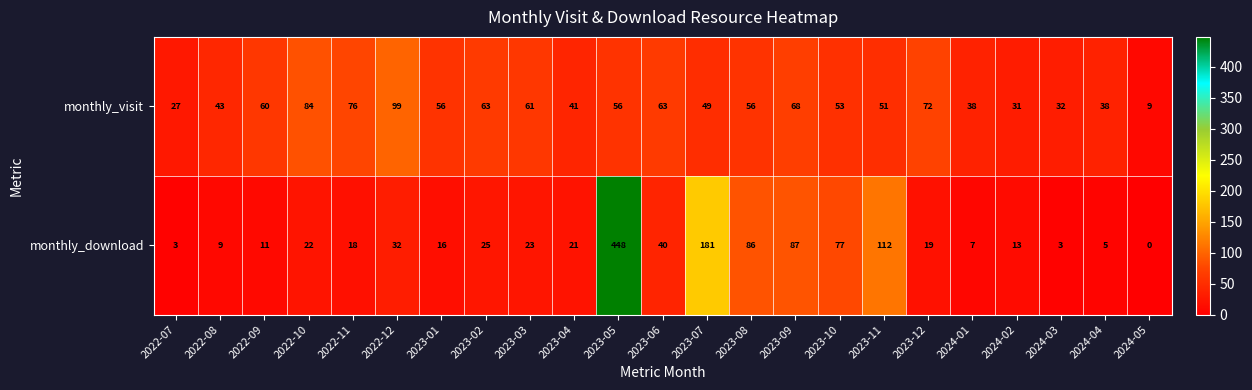

The value of monthly_visit at 2023-10 is 53. True or false?

True